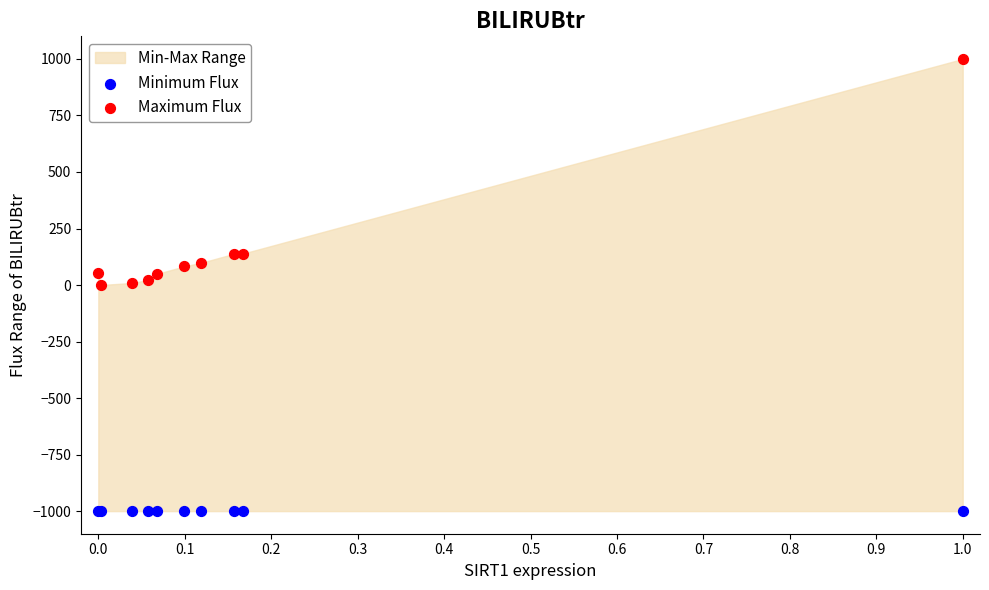

Which series contains the highest Y value?

Maximum Flux